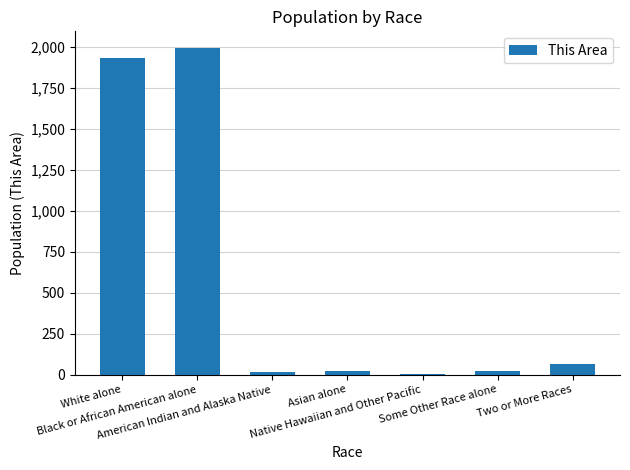

How many data points does each series have?

7